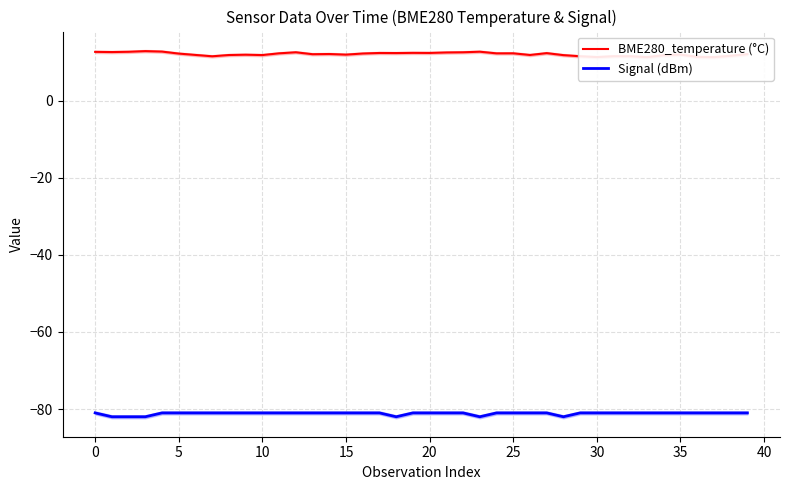

Between 33 and 25, which is larger?

25